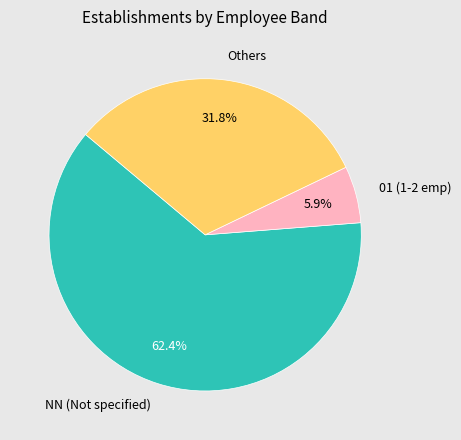

Rank the categories by value from lowest to highest.

01 (1-2 emp), Others, NN (Not specified)